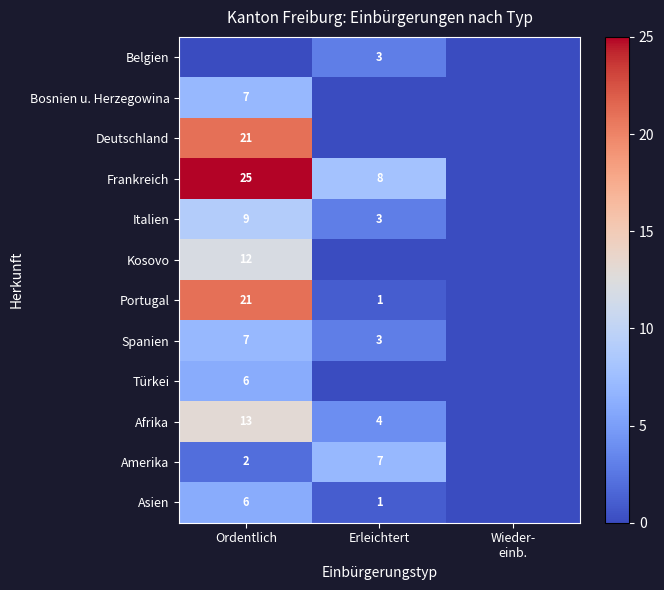

True or false: Italien has a value of 12 at Ordentlich.

False